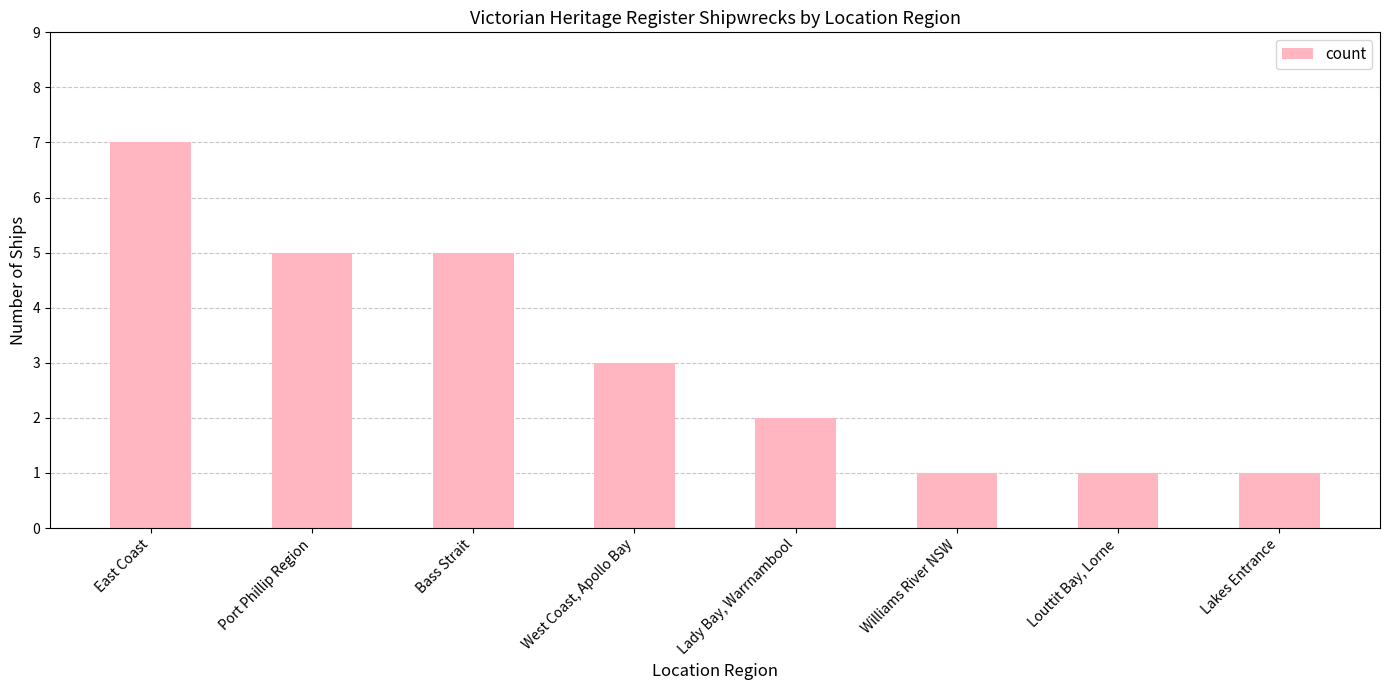

How many distinct data groups are displayed?

1